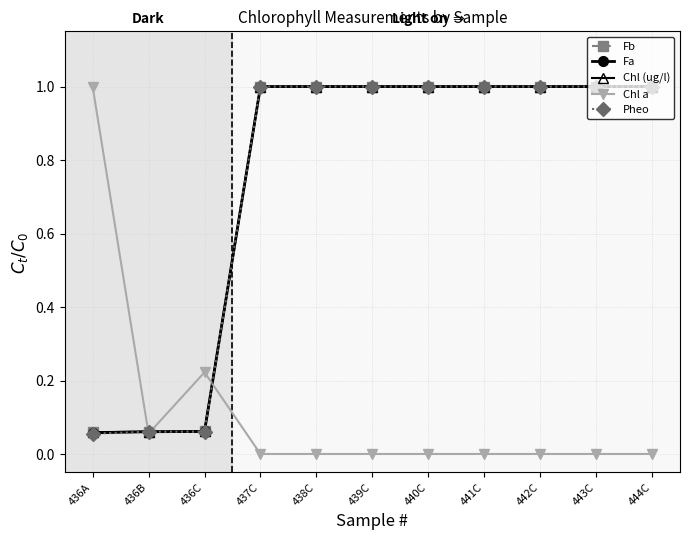

True or false: Chl (ug/l) has a value of 0.1 at 436B.

True